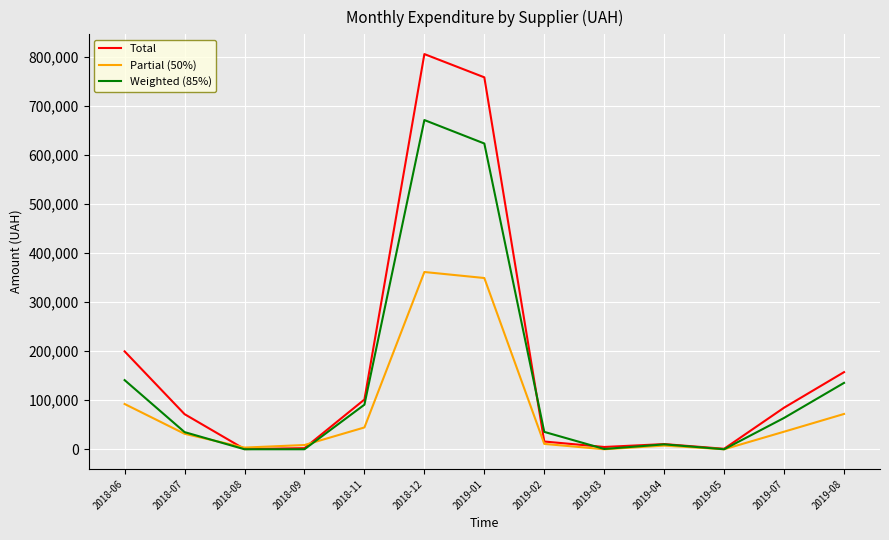

What position from the left is 2018-06?

1